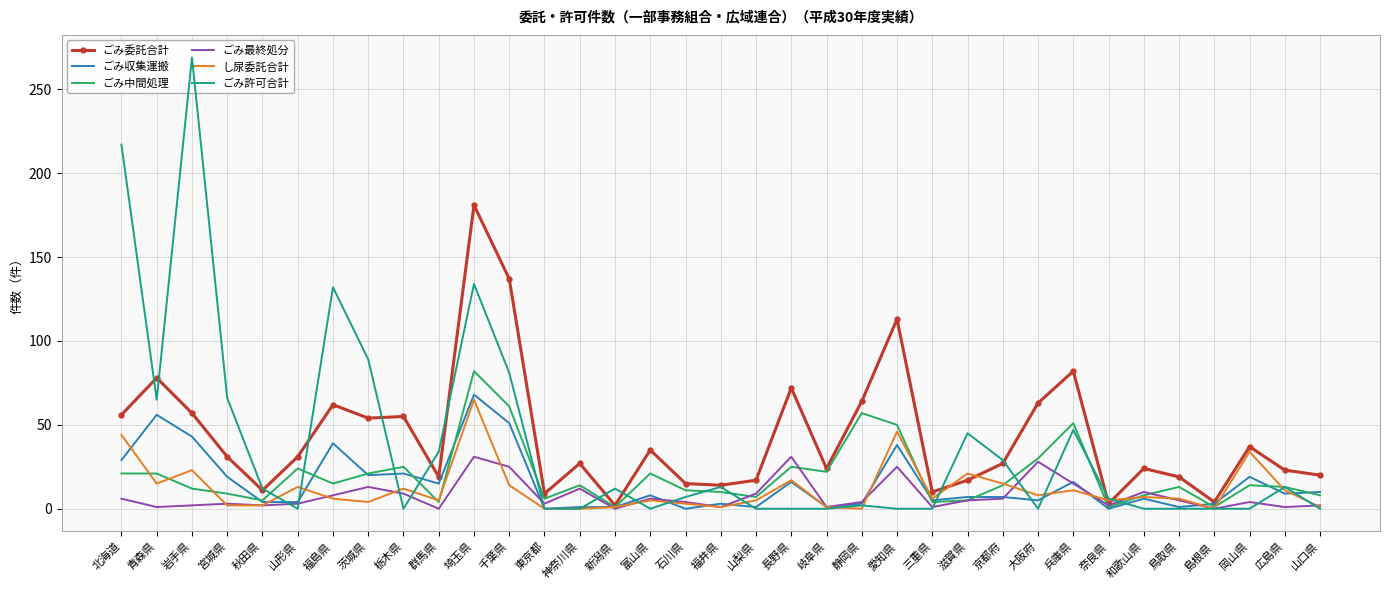

Rank the categories by ごみ最終処分 value from lowest to highest.

群馬県, 新潟県, 島根県, 青森県, 福井県, 岐阜県, 三重県, 広島県, 岩手県, 秋田県, 奈良県, 山口県, 宮城県, 山形県, 東京都, 石川県, 静岡県, 岡山県, 滋賀県, 鳥取県, 北海道, 富山県, 京都府, 福島県, 栃木県, 山梨県, 和歌山県, 神奈川県, 茨城県, 兵庫県, 千葉県, 愛知県, 大阪府, 埼玉県, 長野県